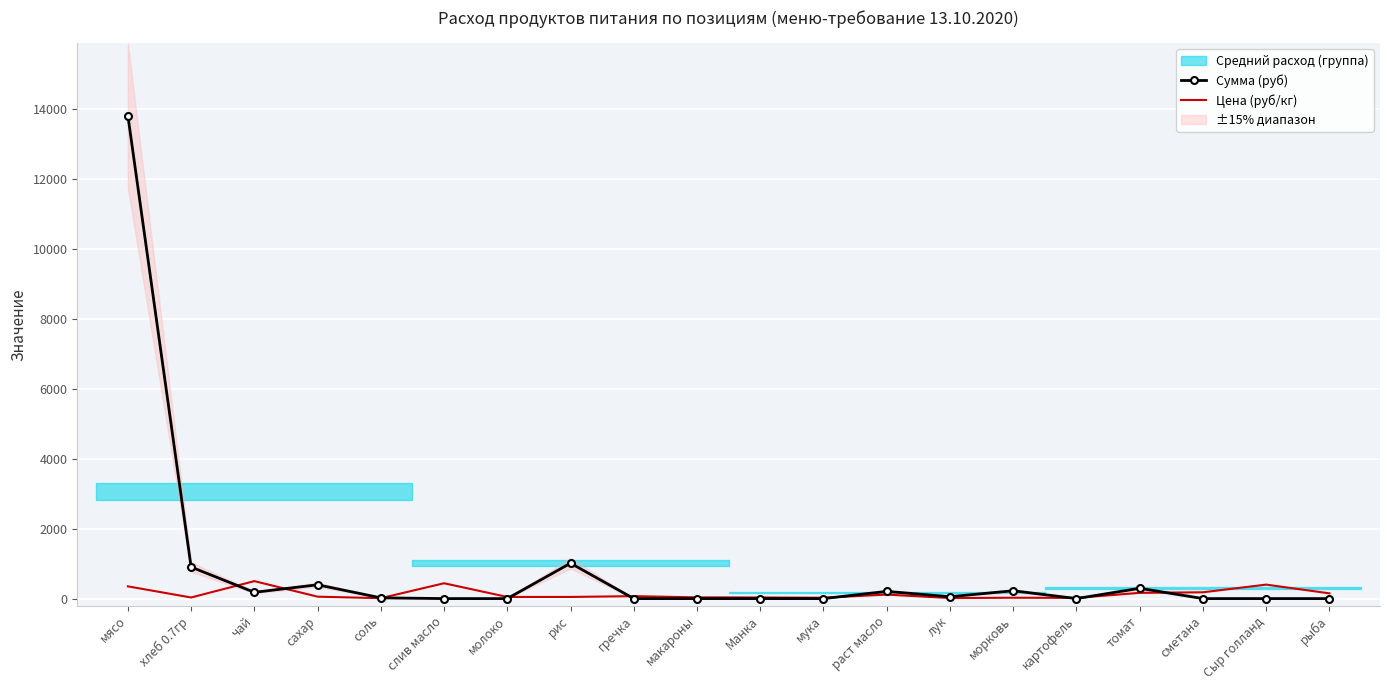

Reading right to left, extract all data points from this chart.

Сумма (руб): рыба=0.0	Сыр голланд=0.0	сметана=0.0	томат=294.9	картофель=0.0	морковь=224.4	лук=53.9	раст масло=206.4	мука=0.0	Манка=0.0	макароны=0.0	гречка=0.0	рис=1012.4	молоко=0.0	слив масло=0.0	соль=21.5	сахар=394.9	чай=179.5	хлеб 0.7гр=902.7	мясо=13821.5
Цена (руб/кг): рыба=150.0	Сыр голланд=400.0	сметана=180.0	томат=164.3	картофель=20.0	морковь=25.0	лук=15.0	раст масло=115.0	мука=24.0	Манка=32.0	макароны=35.0	гречка=70.0	рис=47.0	молоко=47.0	слив масло=438.9	соль=12.0	сахар=55.0	чай=500.0	хлеб 0.7гр=31.4	мясо=350.0